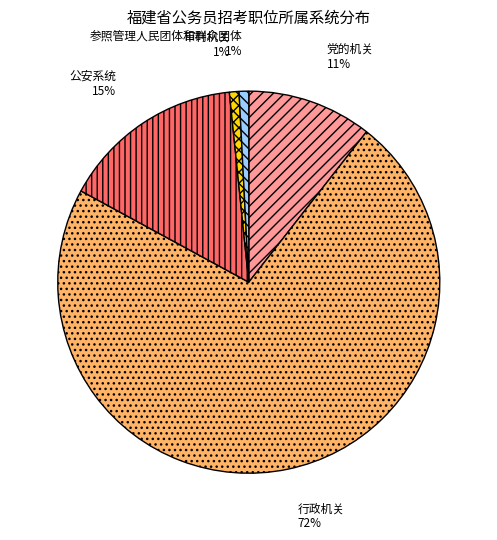

How many slices are in this pie chart?

5